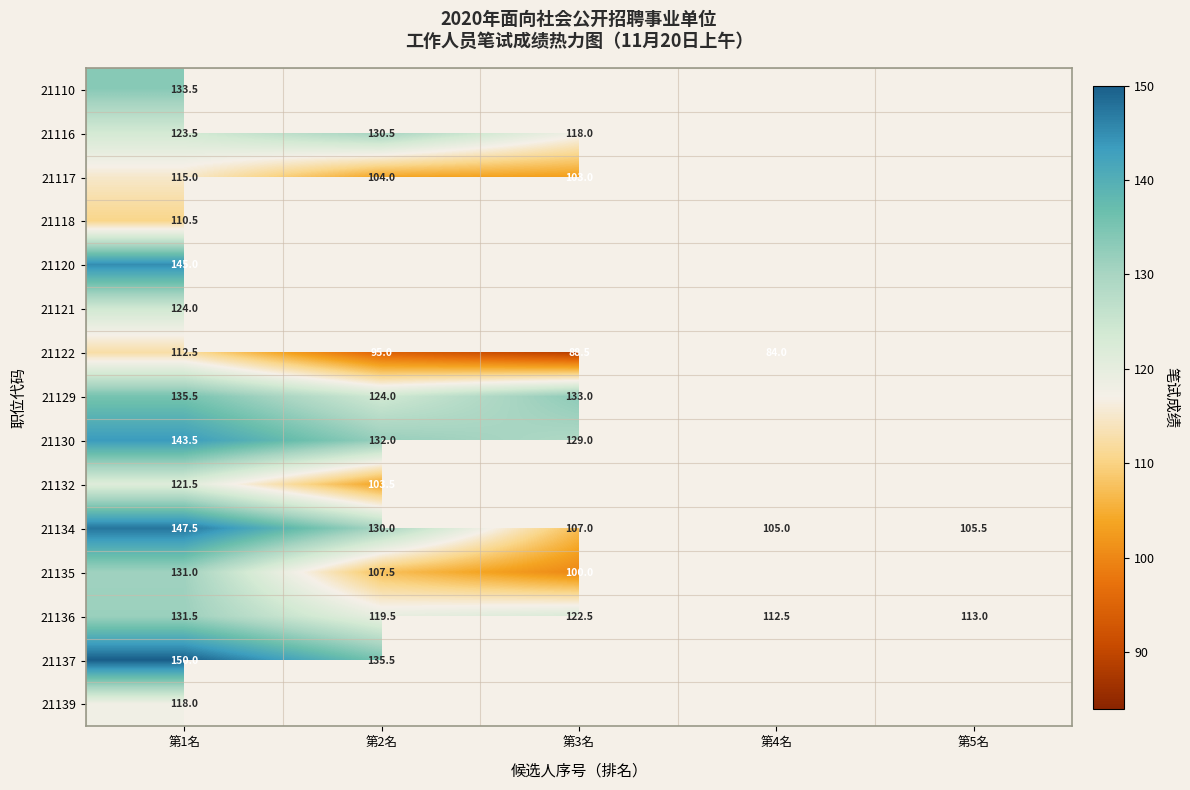

Is it true that 21129 equals 61.0 at 第3名?

False